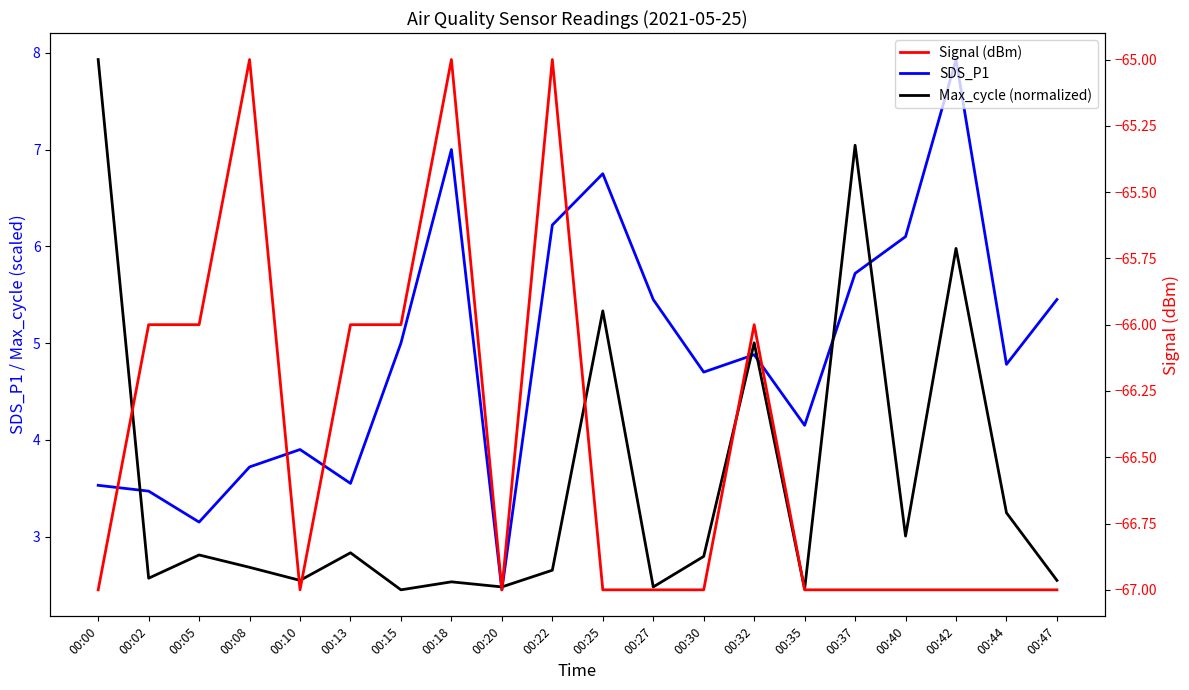

How many series are shown in this chart?

3